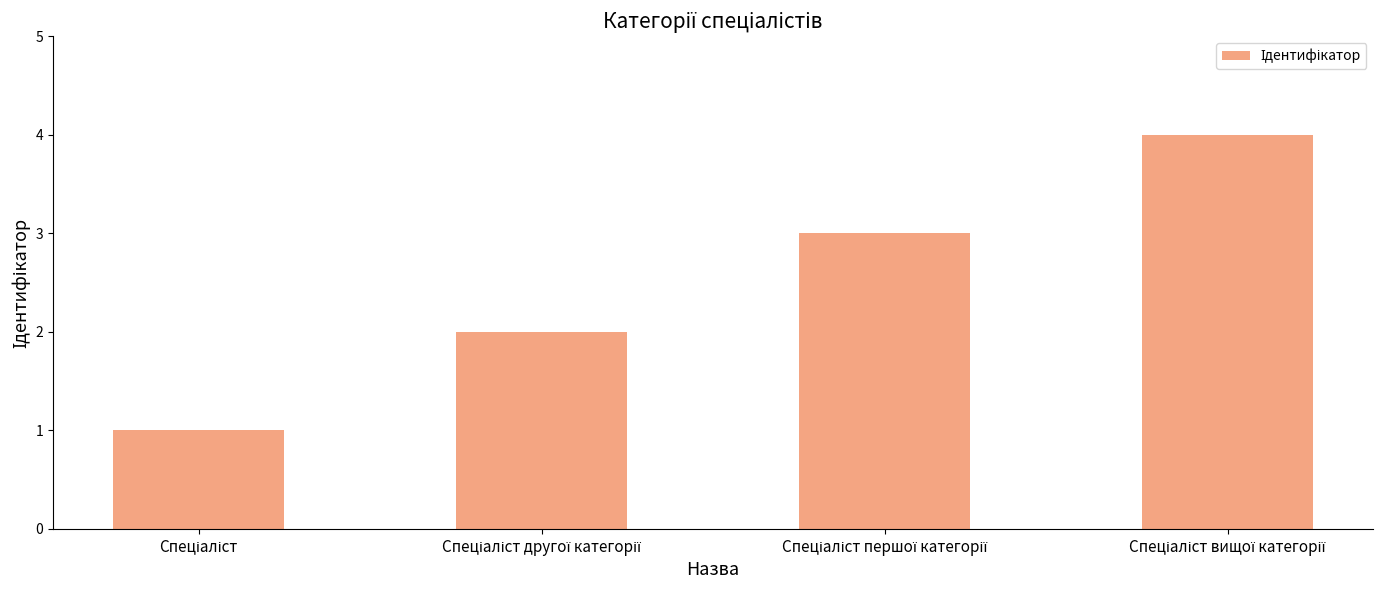

What is the greatest value displayed?

4